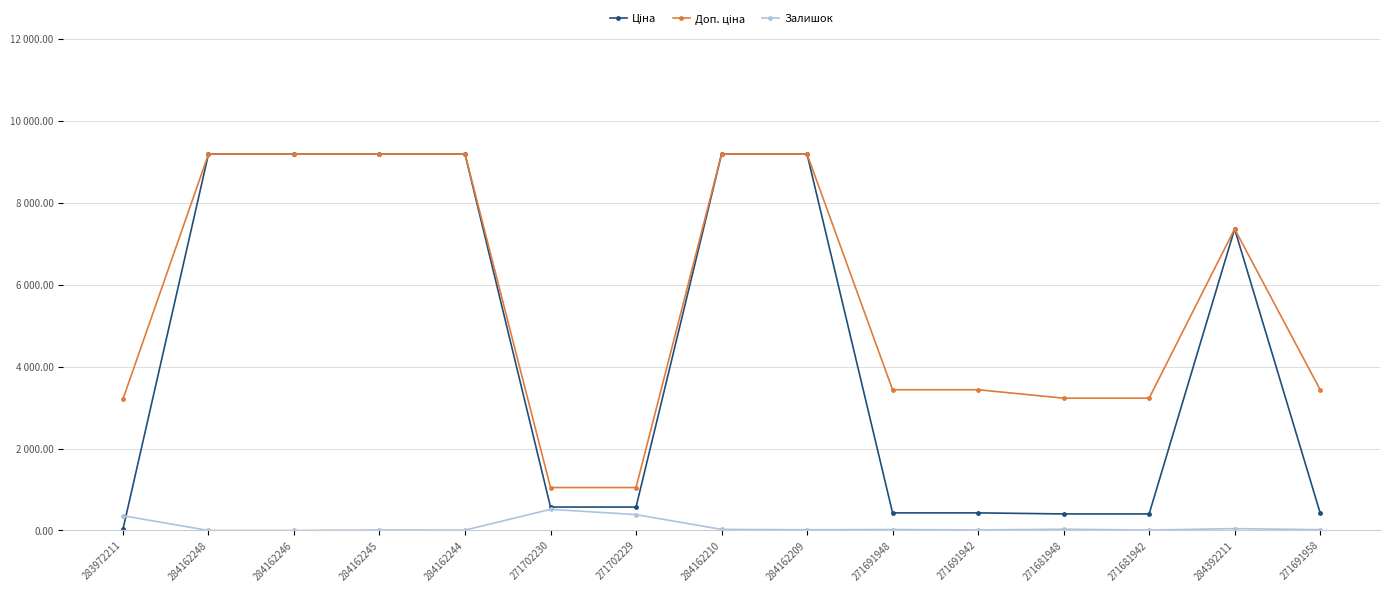

Does the chart have visible grid lines?

Yes